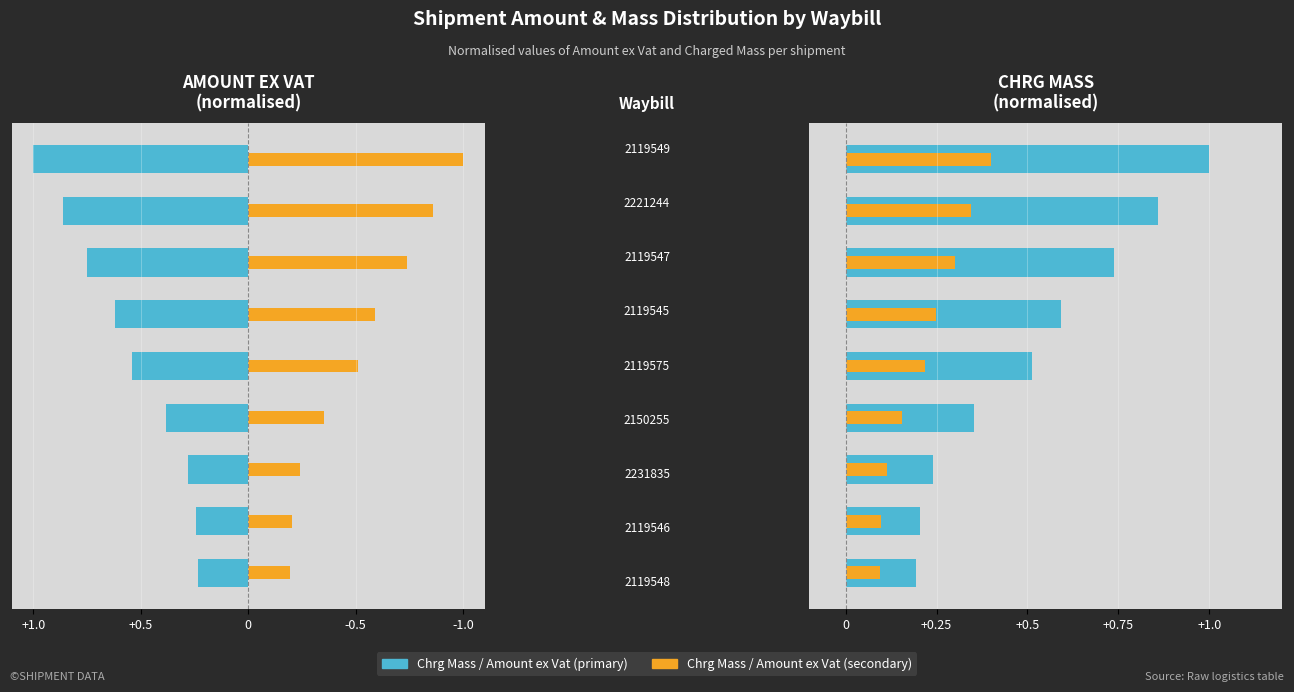

Count the Chrg Mass values in the range 0 to 1.

9